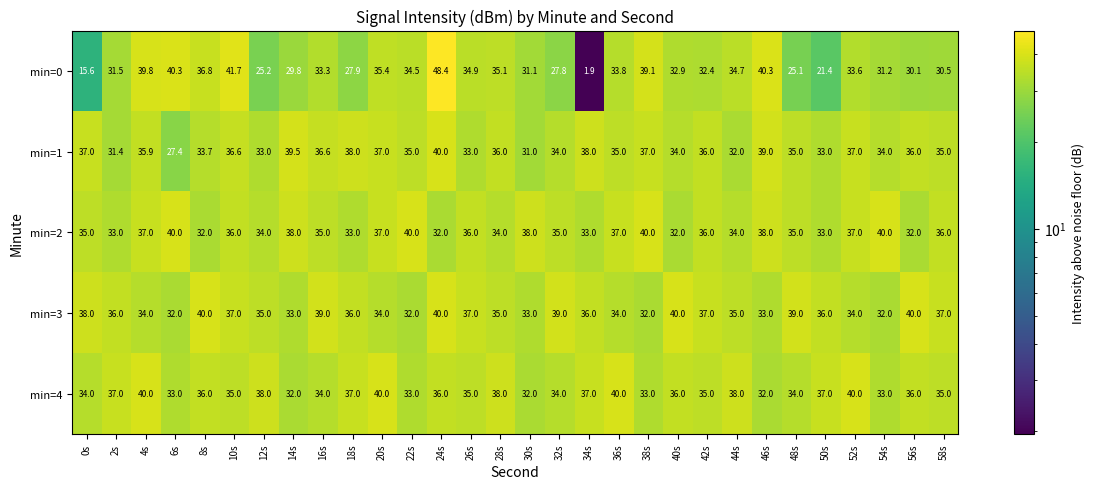

What is the sum of the min=3 values at 32s and 34s?

75.0